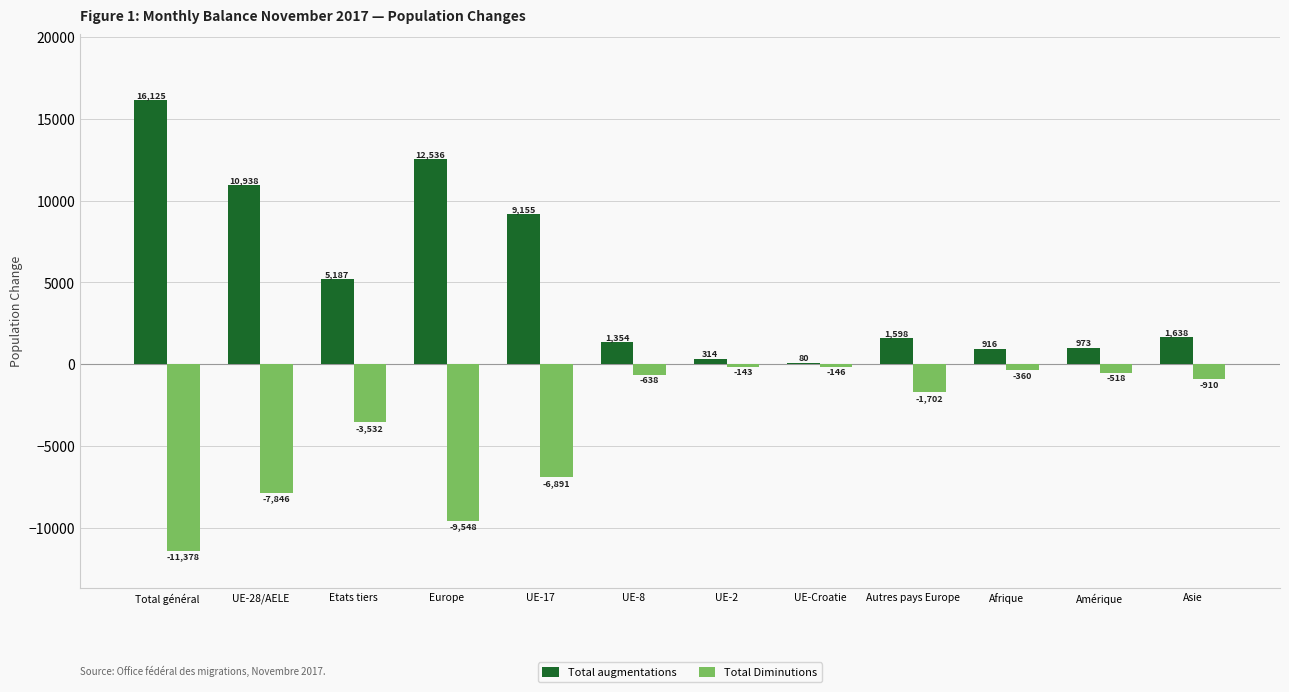

How many series are shown in this chart?

2